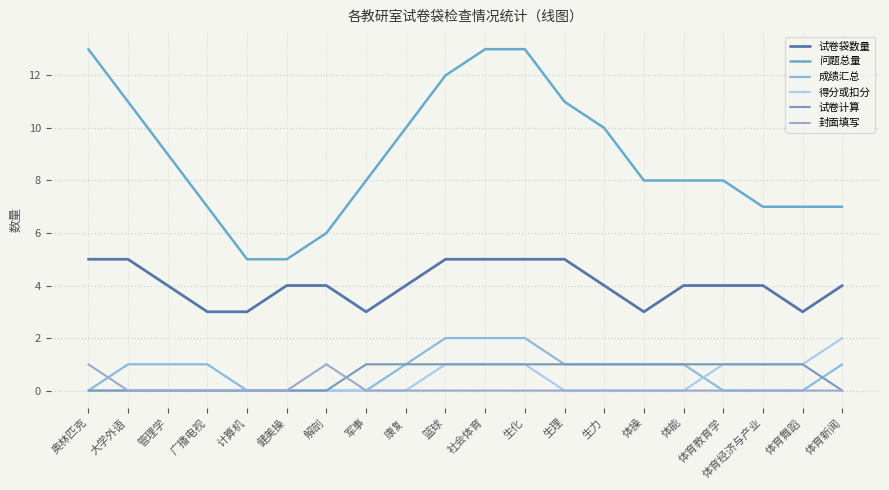

True or false: 成绩汇总 and 问题总量 intersect in this chart.

False